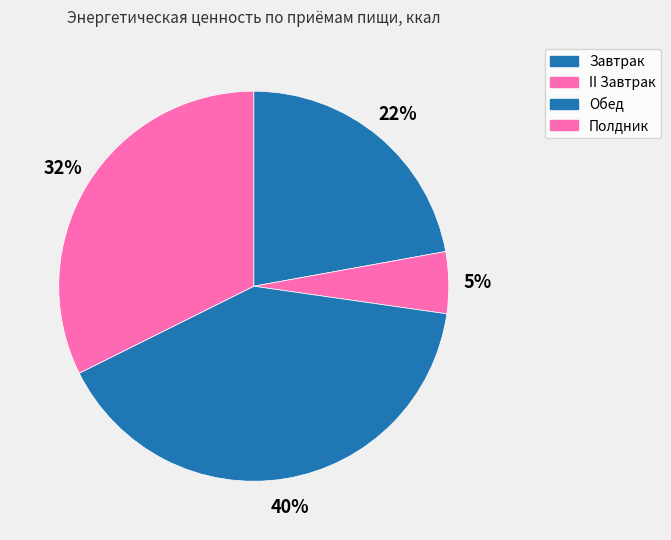

The II Завтрак slice represents 12% of the pie. True or false?

False